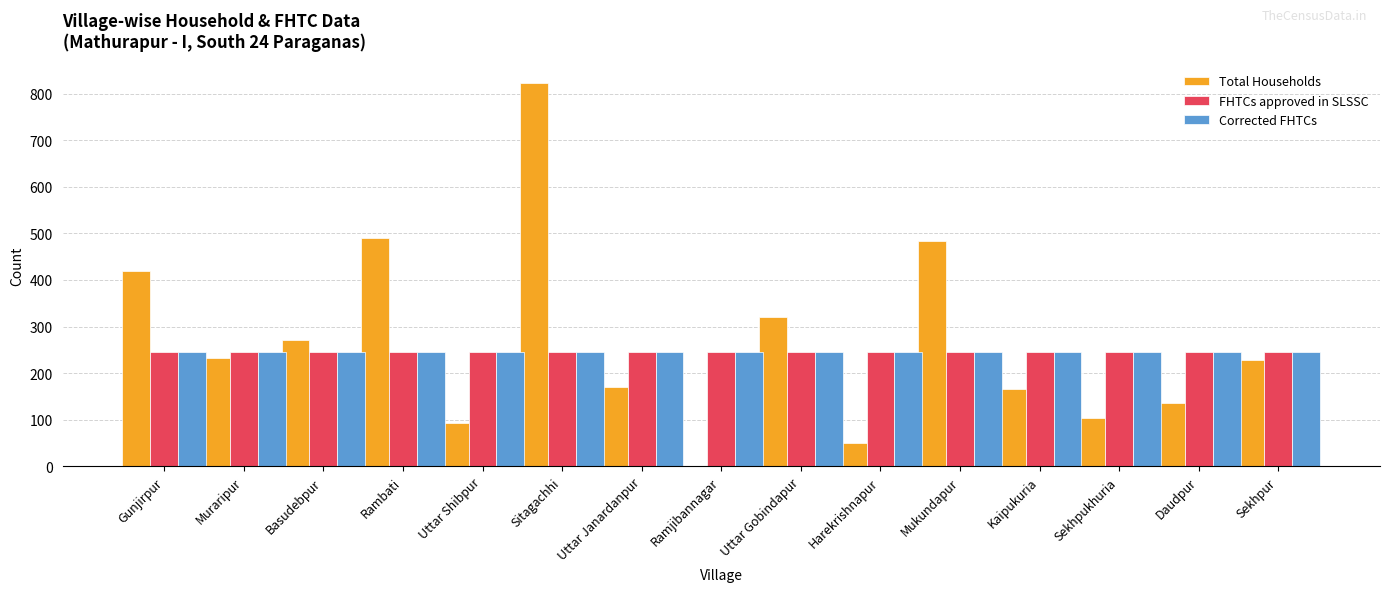

Which series has the largest total across all categories?

Total Households